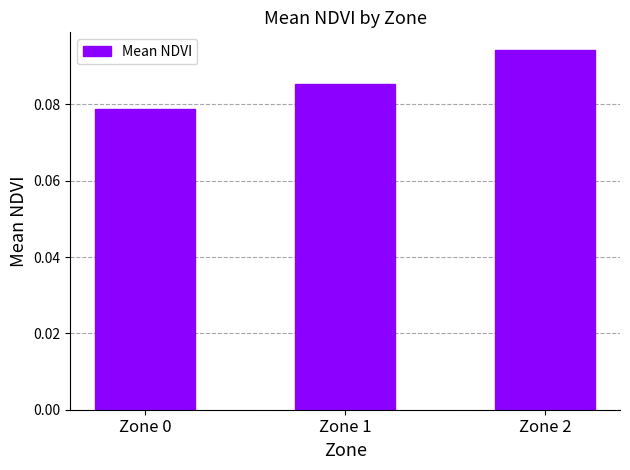

Which category has the lowest value across all series?

Zone 0